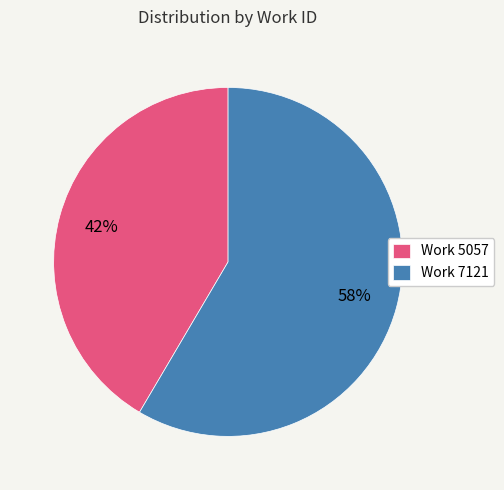

Count the number of slices in the pie.

2